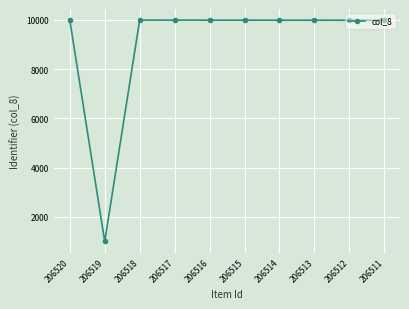

The chart shows a value of 2981 at 206516. True or false?

False